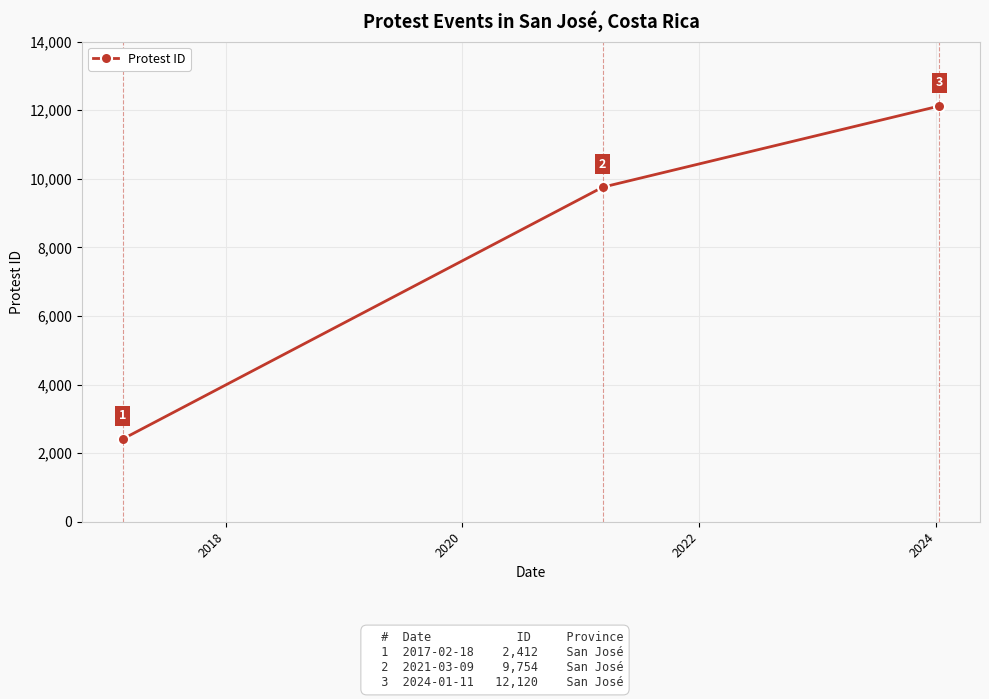

What is the value of the 1st point from the left?

2412